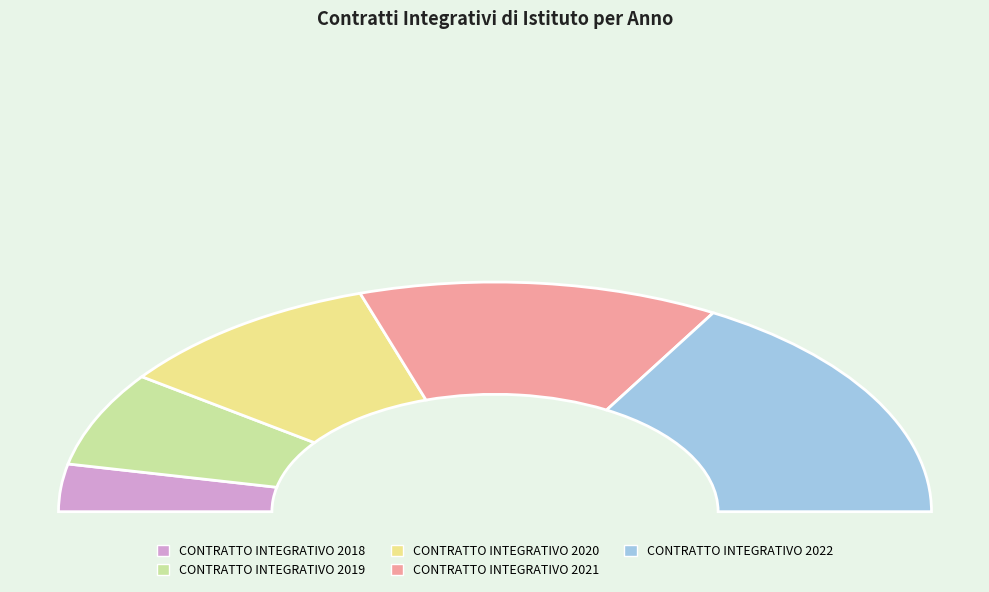

Rank the categories by value from highest to lowest.

CONTRATTO INTEGRATIVO
2022, CONTRATTO INTEGRATIVO
2021, CONTRATTO INTEGRATIVO
2020, CONTRATTO INTEGRATIVO
2019, CONTRATTO INTEGRATIVO
2018